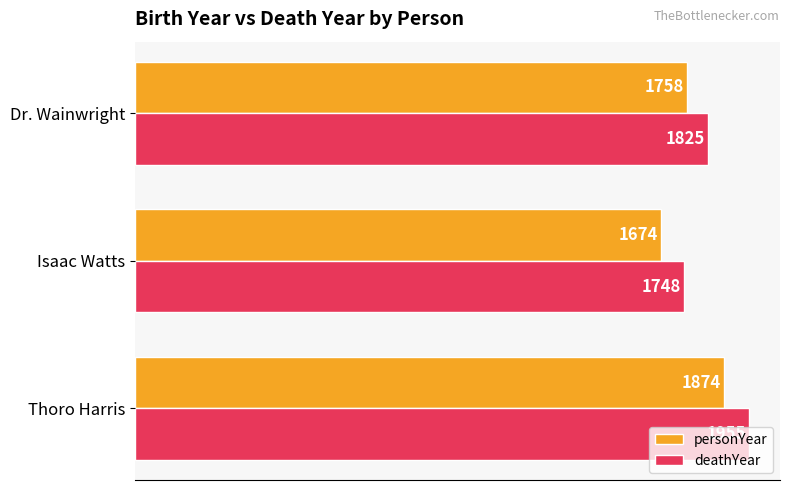

At which label is personYear closest to 1774?

Dr. Wainwright